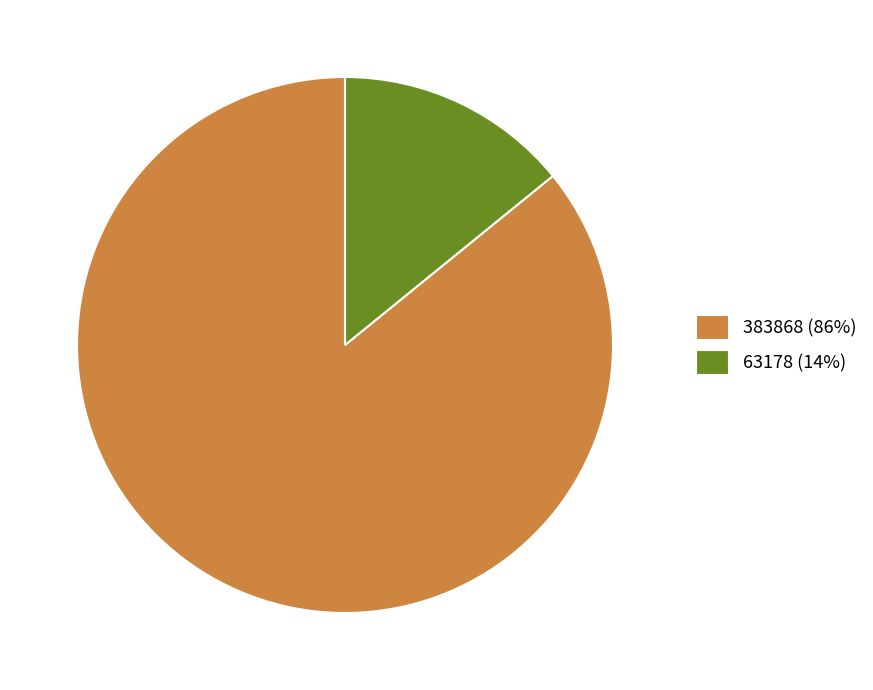

Which slice is the largest?

383868